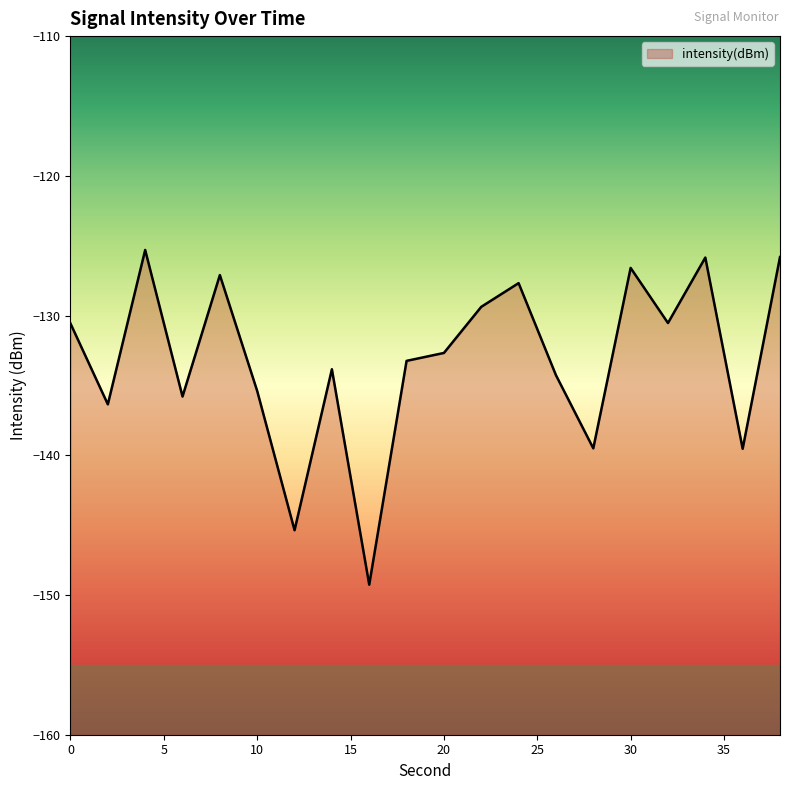

True or false: the data has more than 2 interior local peaks.

True